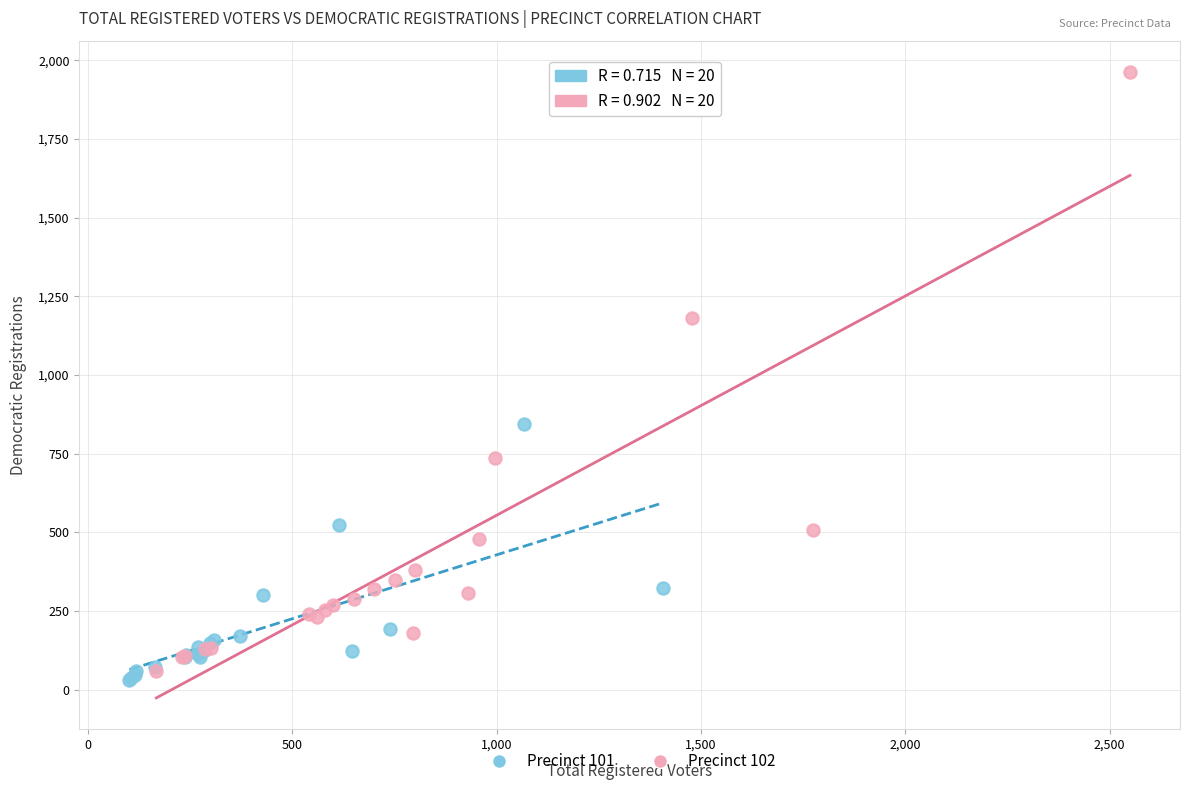

Which series has the widest spread of Y values?

Precinct 102